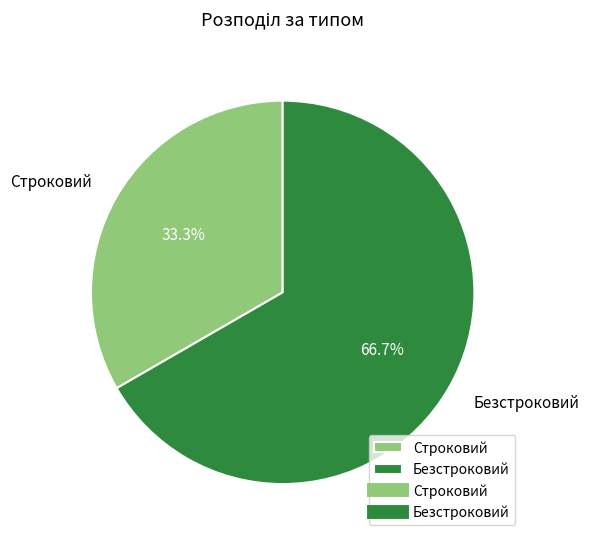

True or false: Строковий accounts for 33% of the total.

True